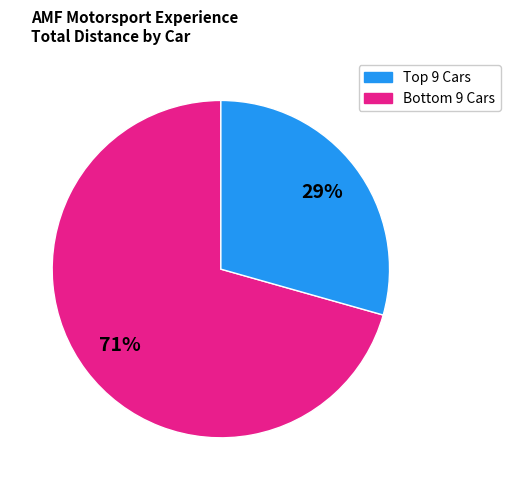

To the nearest percent, what is the average slice percentage?

50%